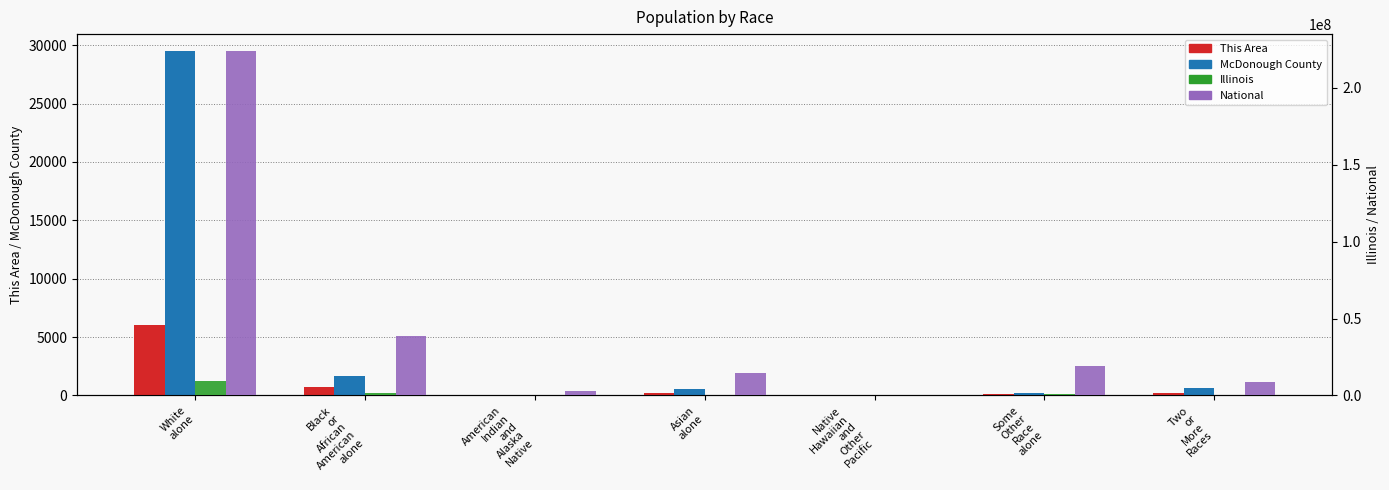

At which label does This Area first exceed 206?

White
alone